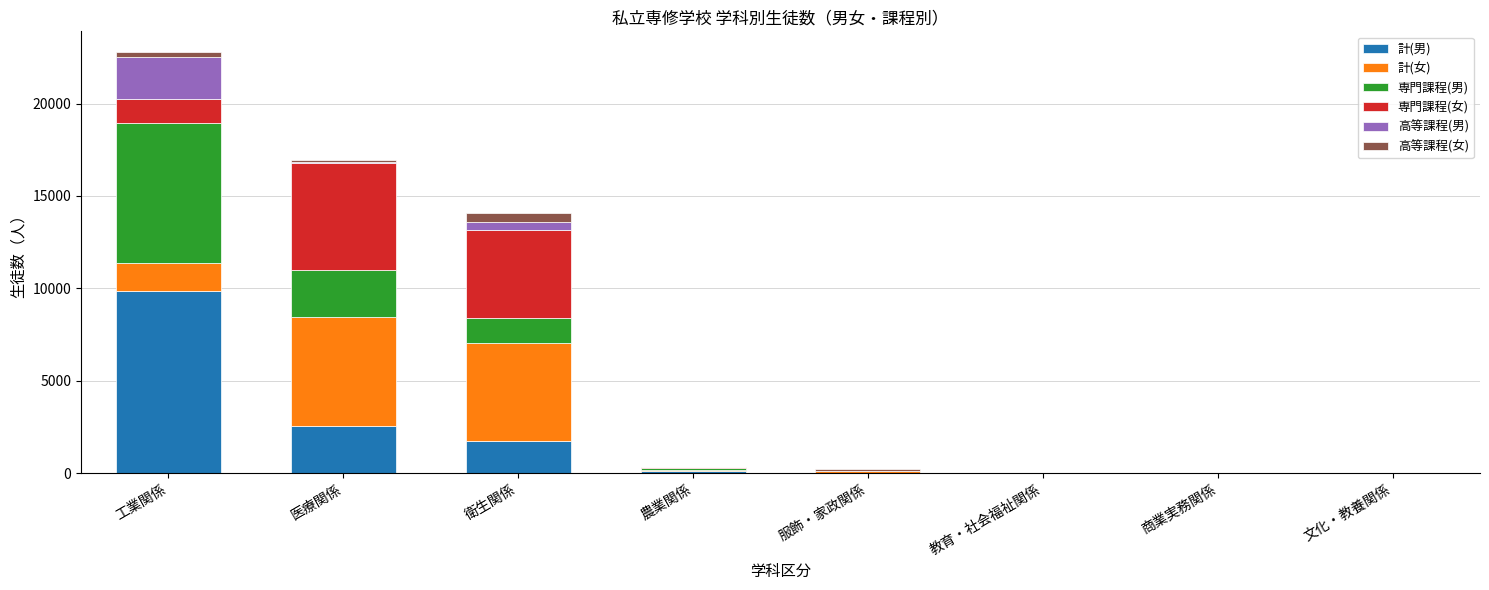

What is the sum of all 計(男) values?

14275